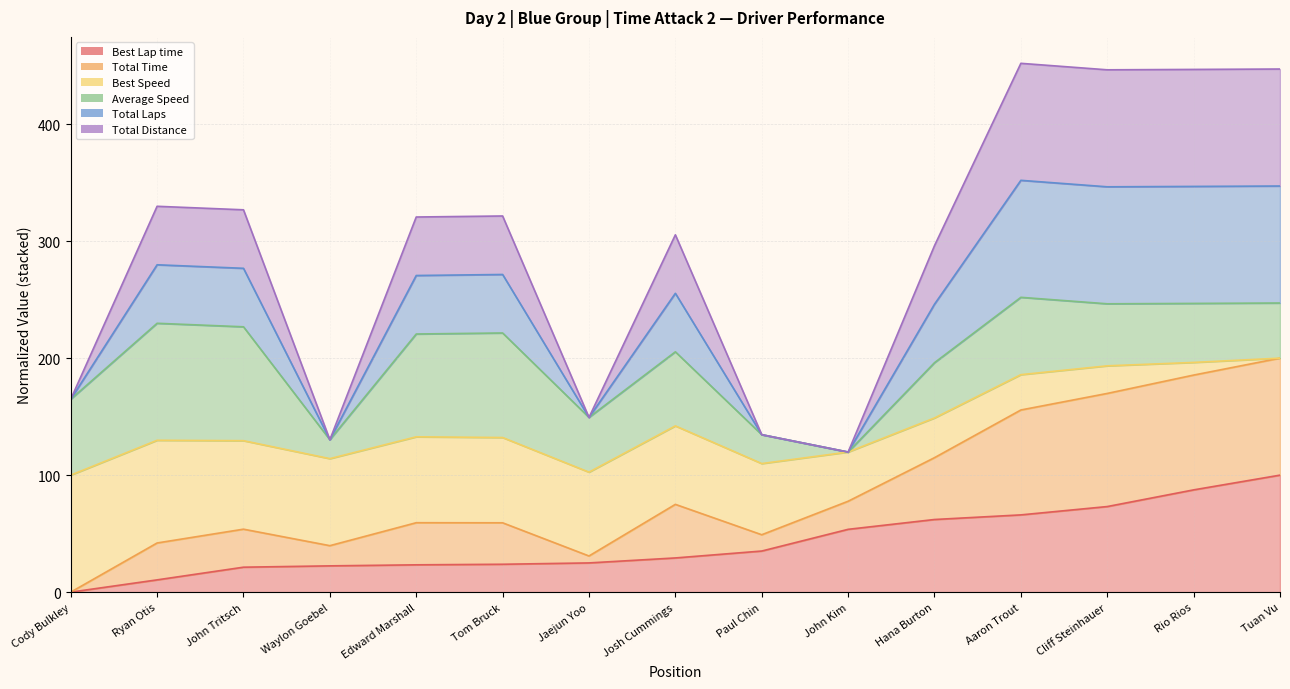

What is the value of the Total Distance point at the 4th from the left?

130.3